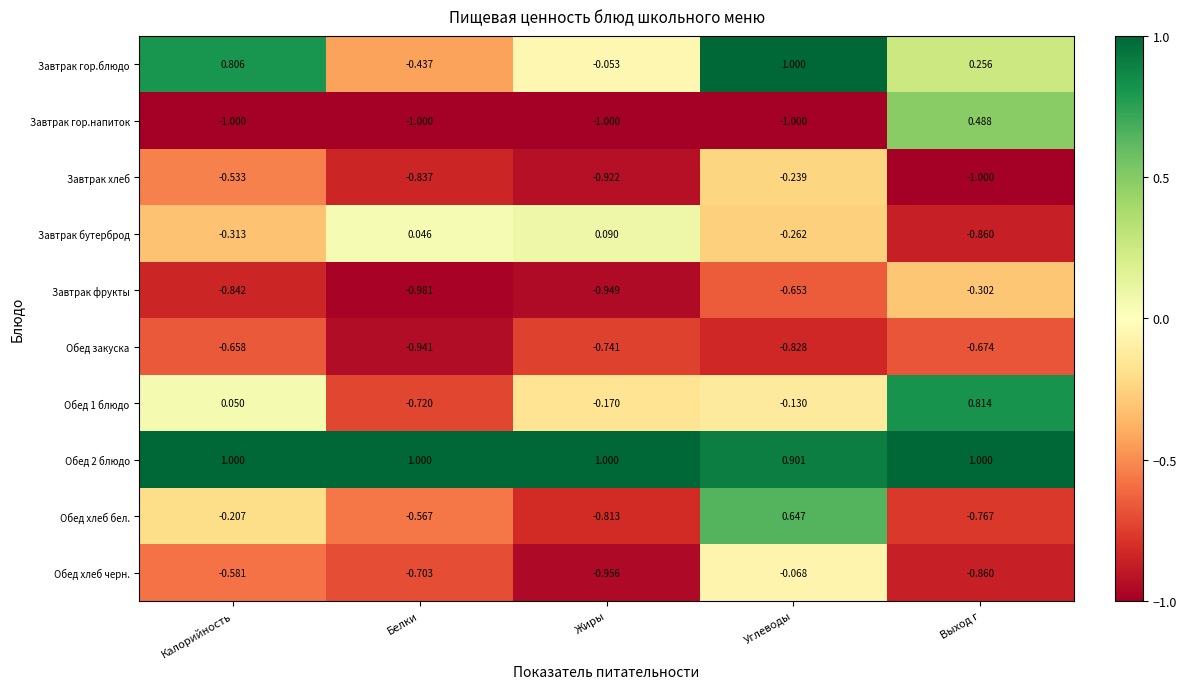

Count the number of categories in the chart.

5